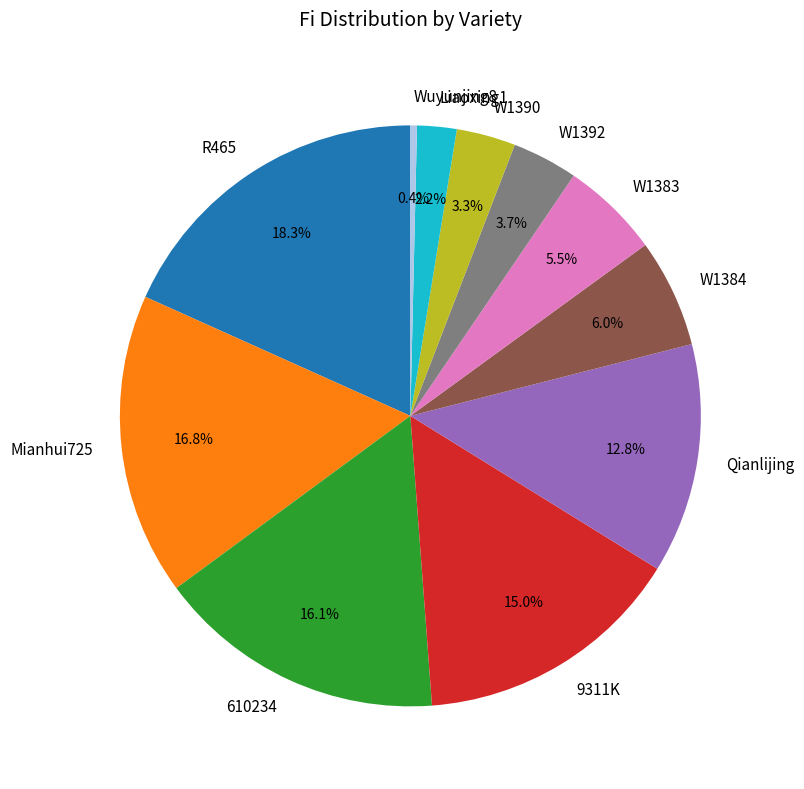

To the nearest percent, what is the average slice percentage?

9%